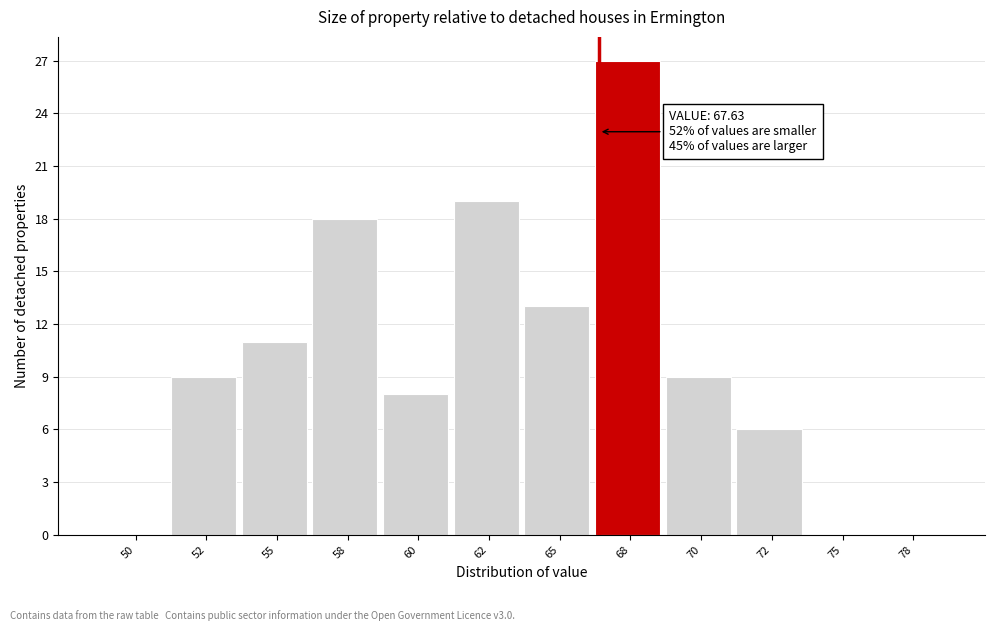

Reading left to right, transcribe all the data shown in this chart.

50=0	52=9	55=11	58=18	60=8	62=19	65=13	68=27	70=9	72=6	75=0	78=0